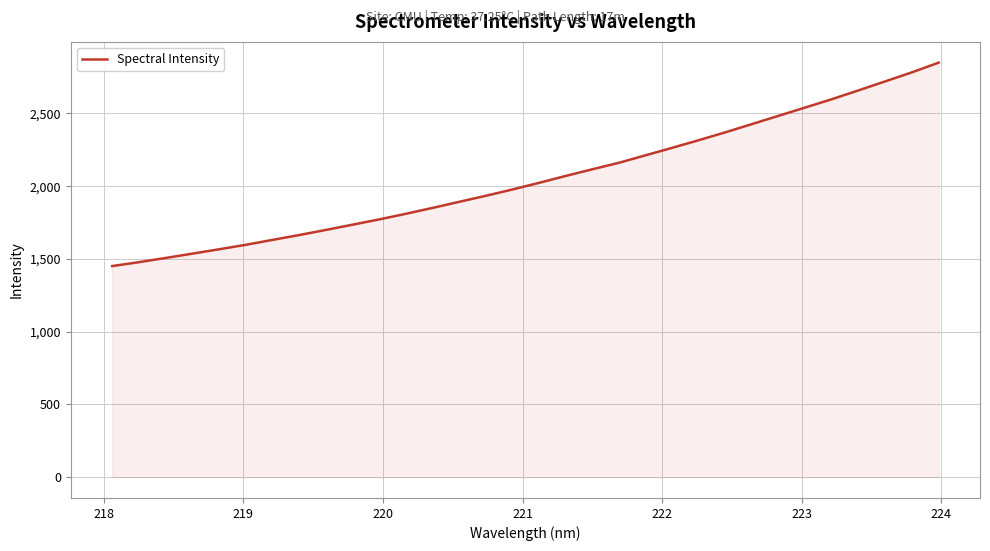

True or false: there are more than 2 points higher than both neighbors.

False